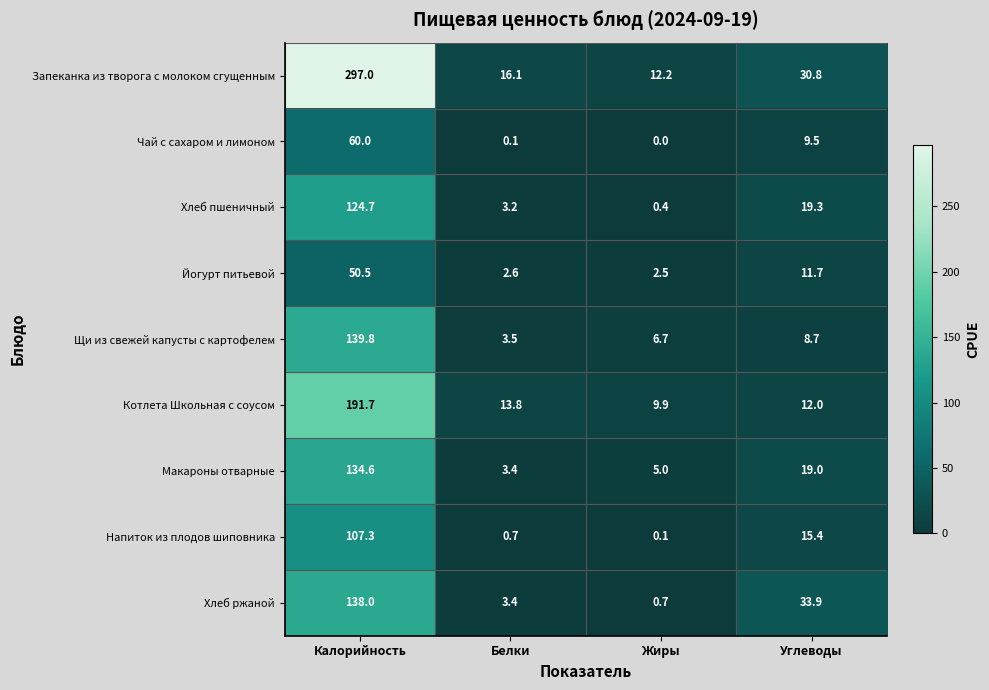

Which series has the largest range (max minus min)?

Запеканка из творога с молоком сгущенным